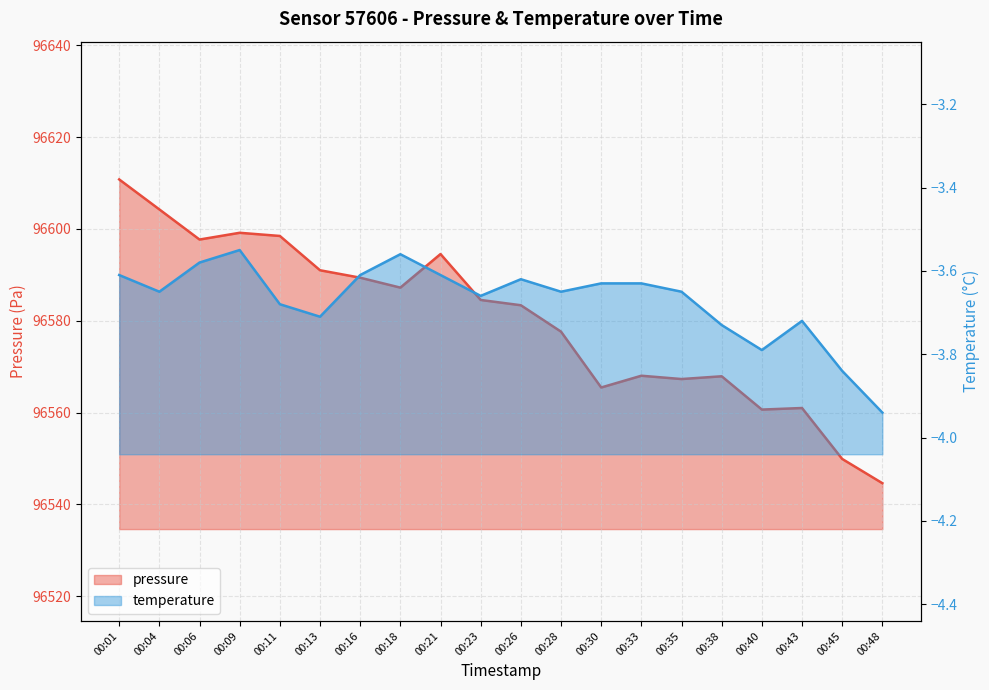

Reading left to right, list all the values displayed in this chart.

pressure: 00:01=96610.8	00:04=96604.2	00:06=96597.7	00:09=96599.2	00:11=96598.5	00:13=96591.0	00:16=96589.4	00:18=96587.2	00:21=96594.5	00:23=96584.5	00:26=96583.4	00:28=96577.6	00:30=96565.5	00:33=96568.0	00:35=96567.3	00:38=96567.9	00:40=96560.7	00:43=96561.0	00:45=96549.9	00:48=96544.6
temperature: 00:01=-3.6	00:04=-3.6	00:06=-3.6	00:09=-3.5	00:11=-3.7	00:13=-3.7	00:16=-3.6	00:18=-3.6	00:21=-3.6	00:23=-3.7	00:26=-3.6	00:28=-3.6	00:30=-3.6	00:33=-3.6	00:35=-3.6	00:38=-3.7	00:40=-3.8	00:43=-3.7	00:45=-3.8	00:48=-3.9